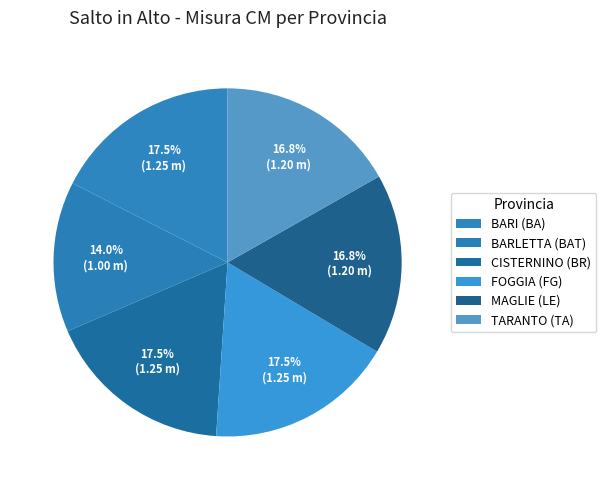

Is BARI (BA) the majority of the pie?

No